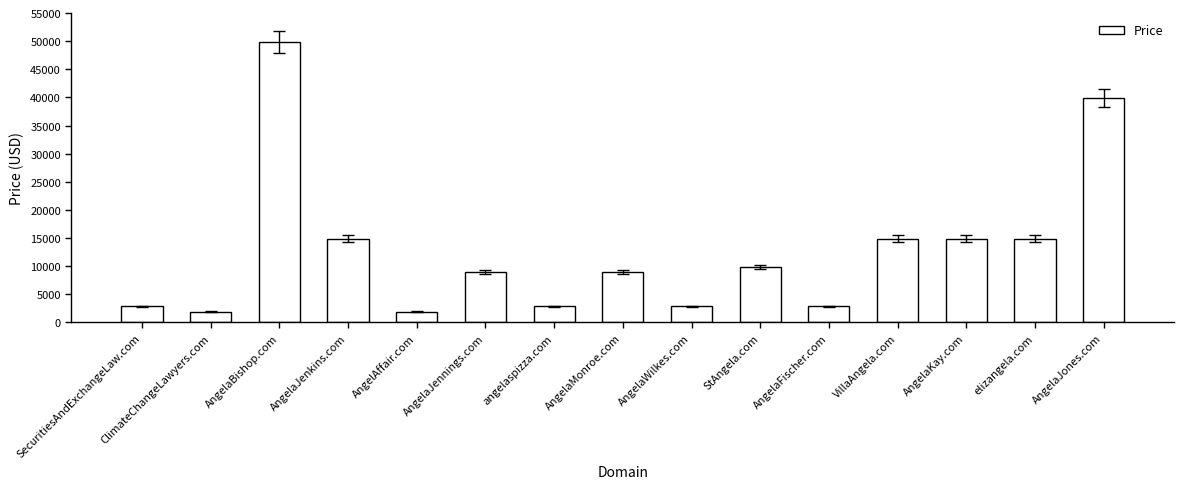

The value at StAngela.com is 16142. True or false?

False